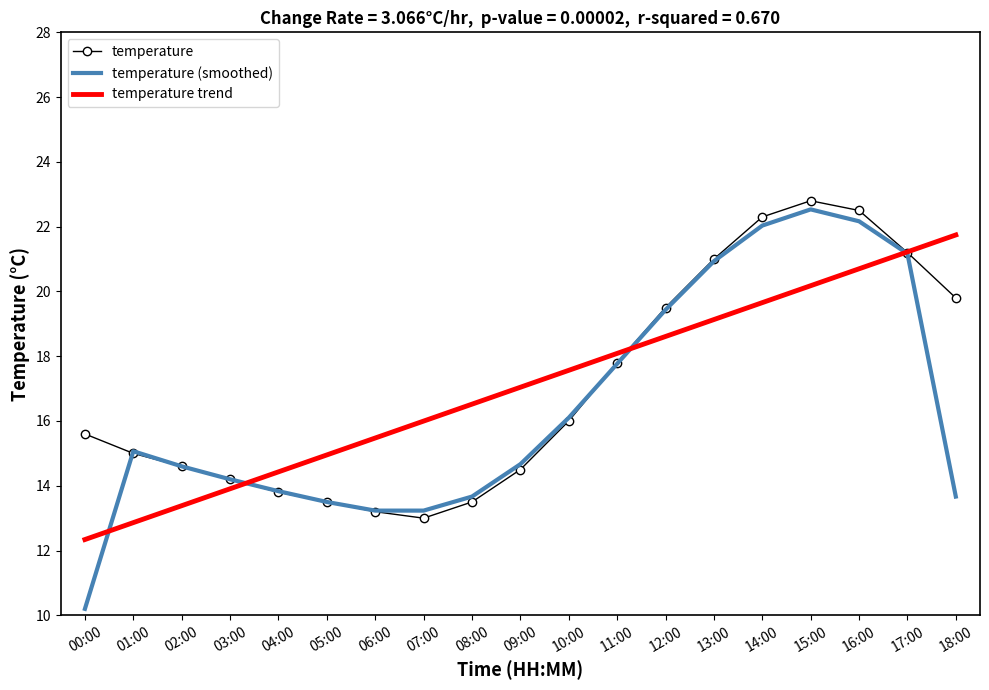

What position from the right is 10:00?

9